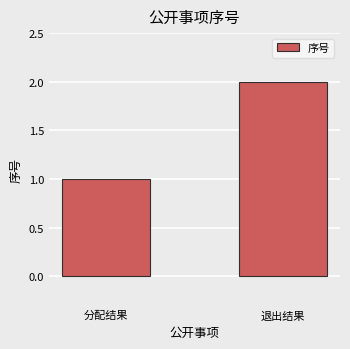

Reading right to left, what are all the values shown in this chart?

退出结果=2	分配结果=1